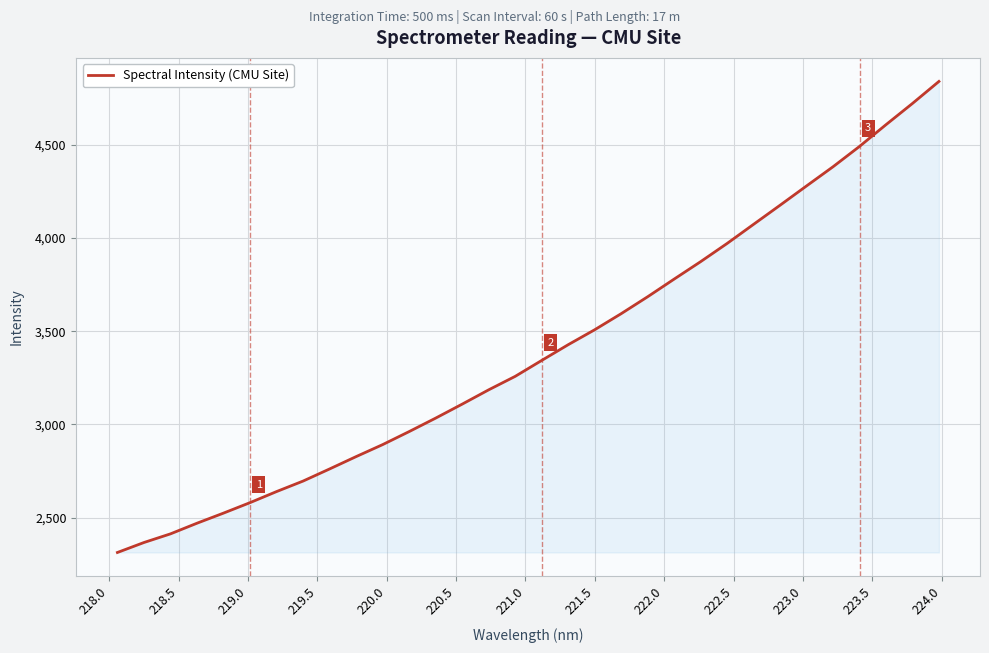

What is the minimum value shown in the chart?

2312.7